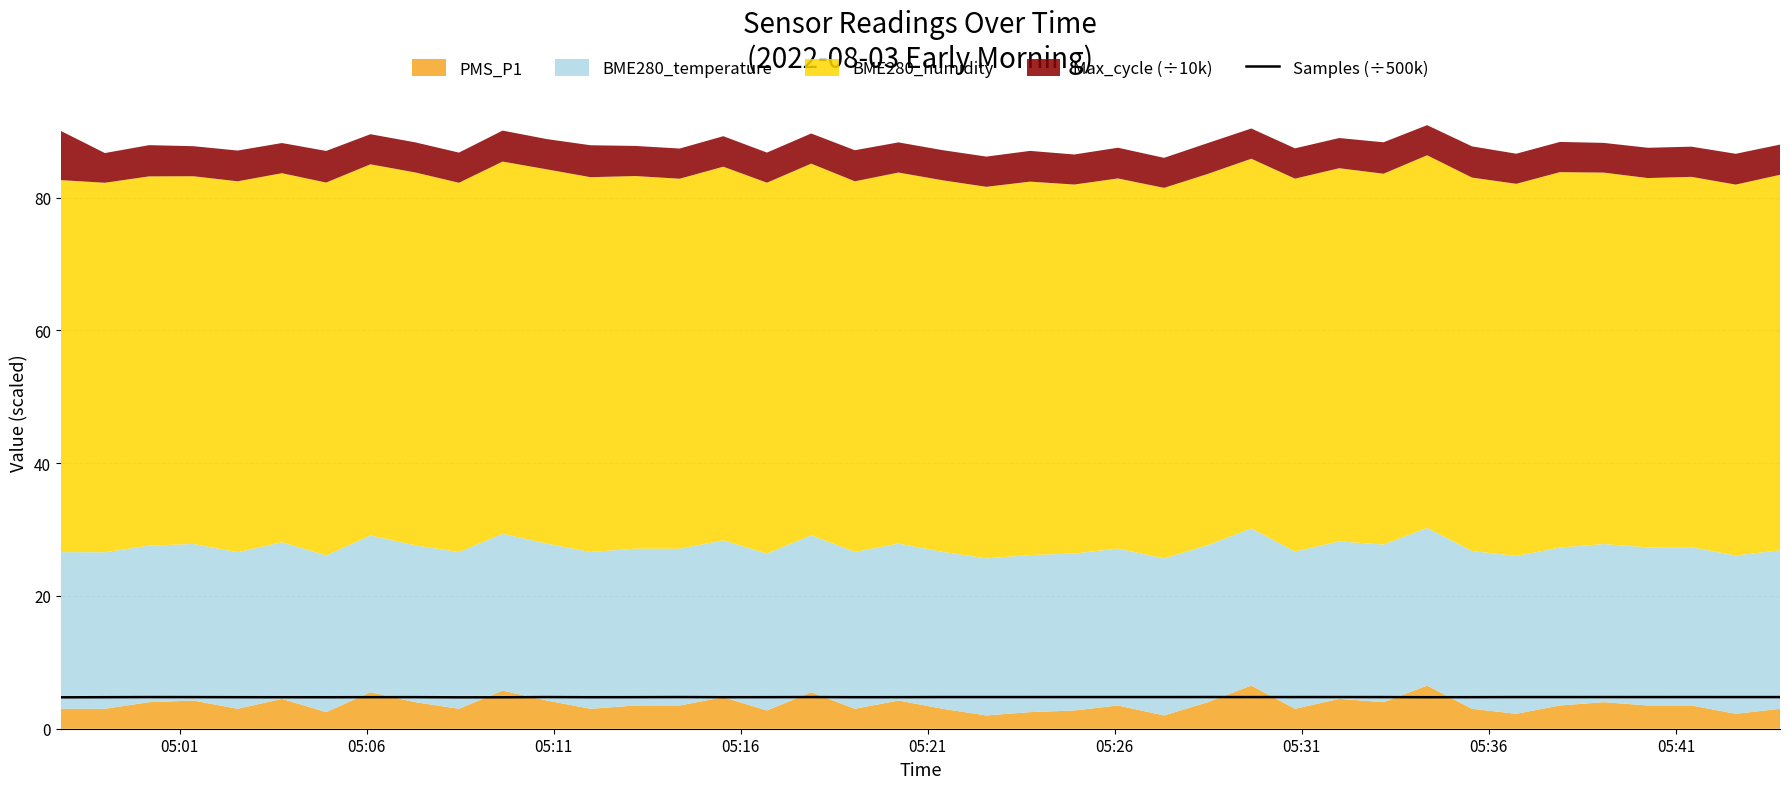

What is the maximum value for Samples (÷500k)?

4.8